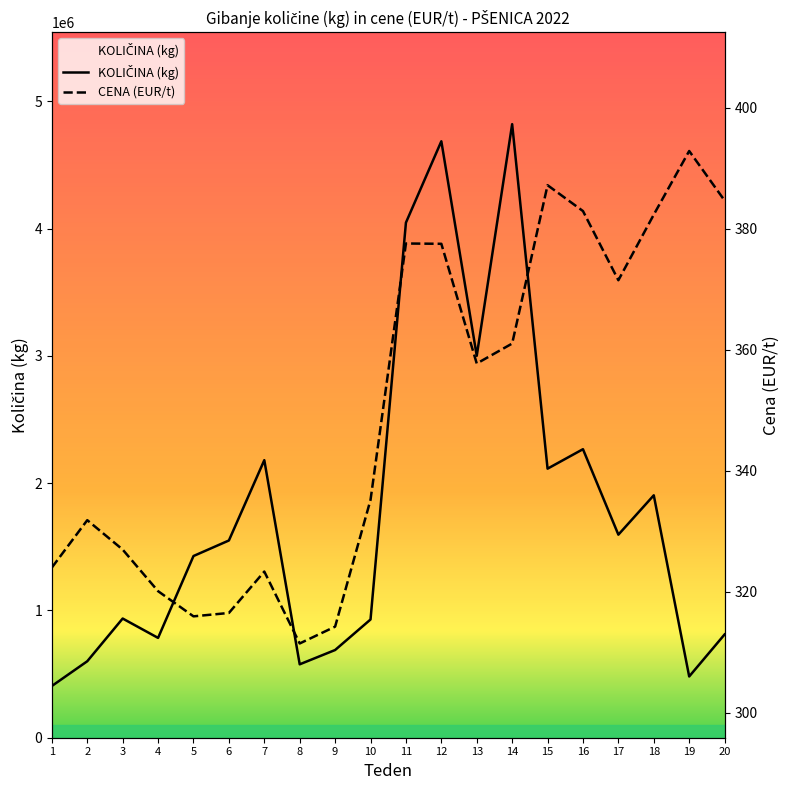

Where is the first local maximum for KOLIČINA (kg)?

3